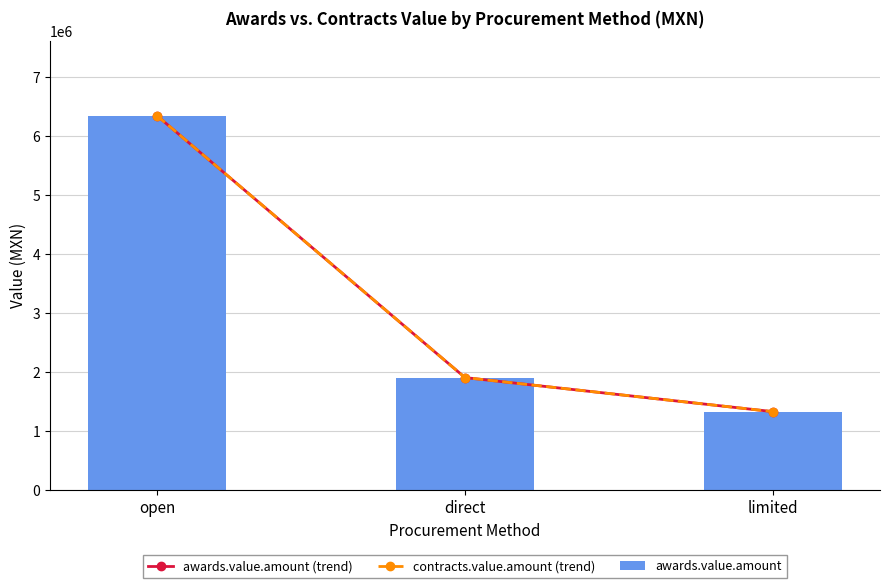

How many data points does each series have?

3